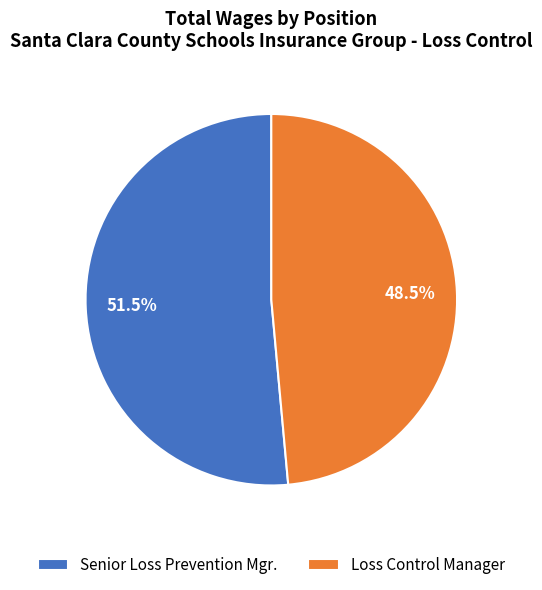

How many segments does this pie chart have?

2